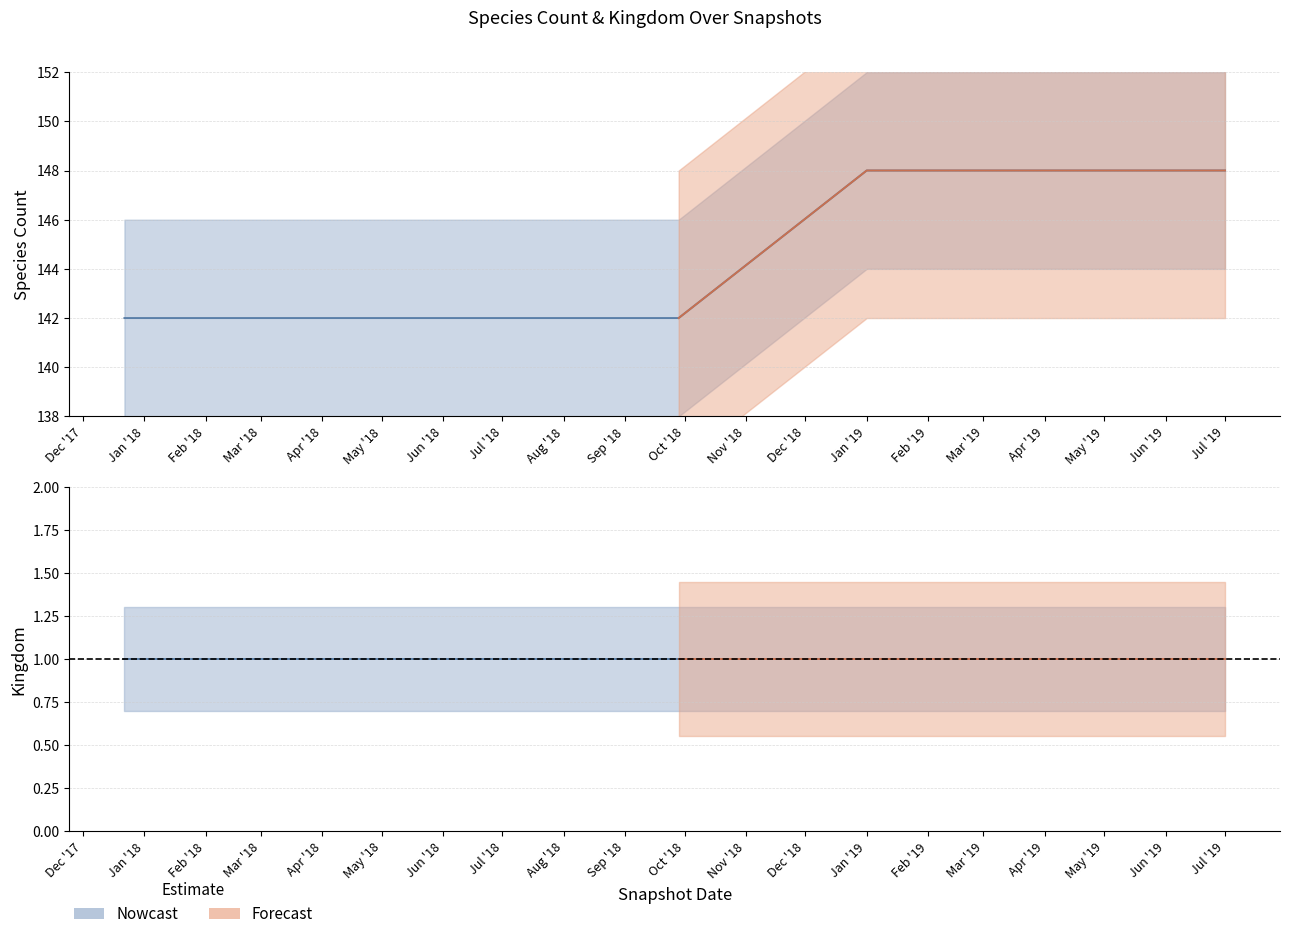

What is the smallest value displayed?

142